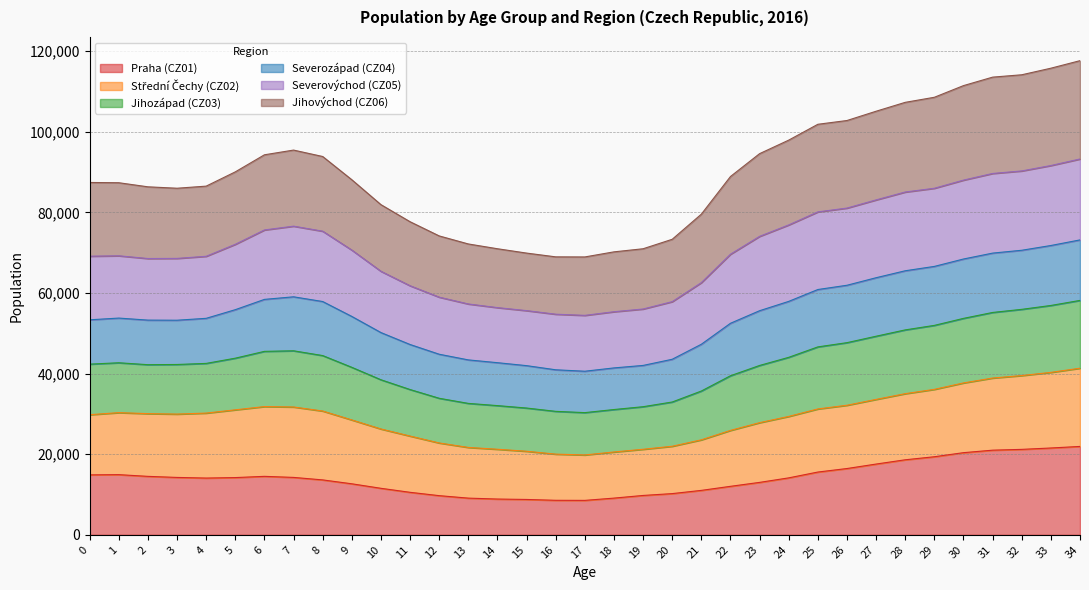

Does the chart display data point markers on the line(s)?

No